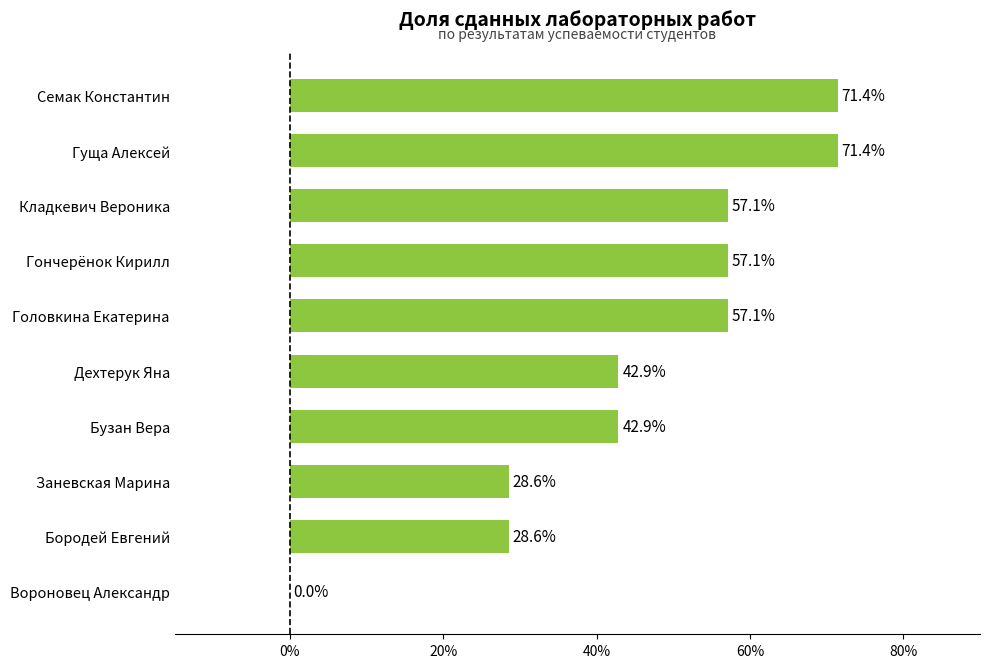

What is the change in value from Вороновец Александр to Кладкевич Вероника?

+57.1